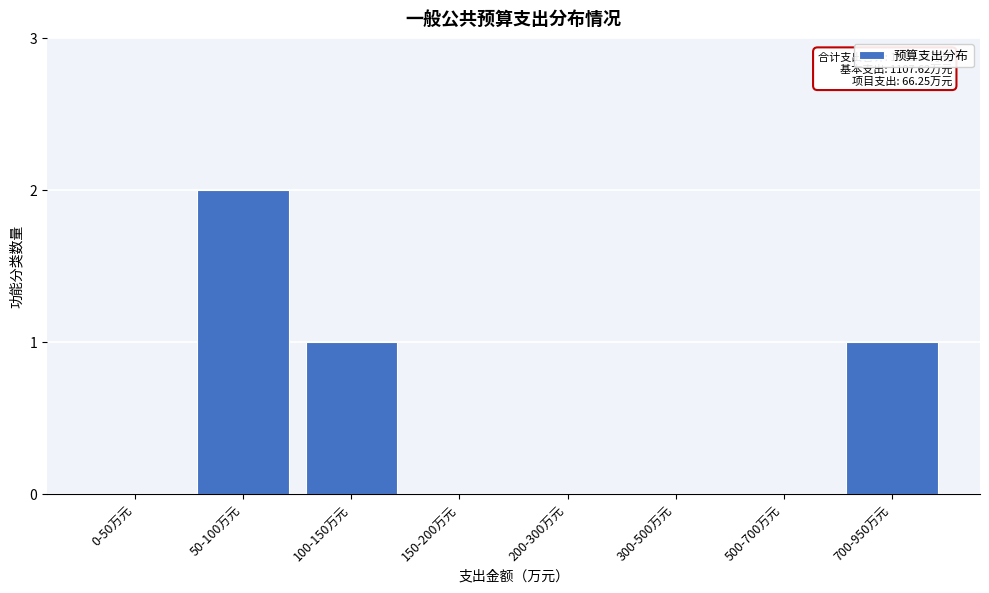

Reading left to right, extract all data points from this chart.

0-50万元=0	50-100万元=2	100-150万元=1	150-200万元=0	200-300万元=0	300-500万元=0	500-700万元=0	700-950万元=1